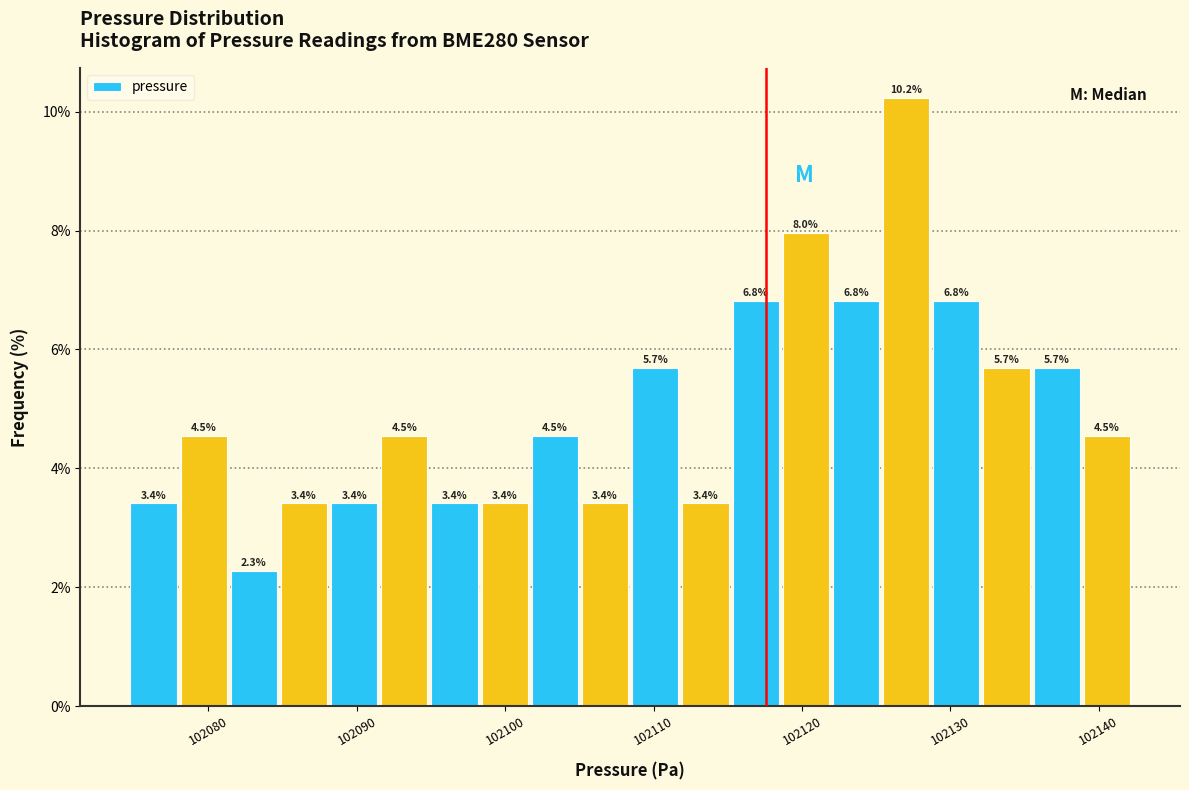

Read against the x-axis, roughly where is the centre of the tallest bar?

102127